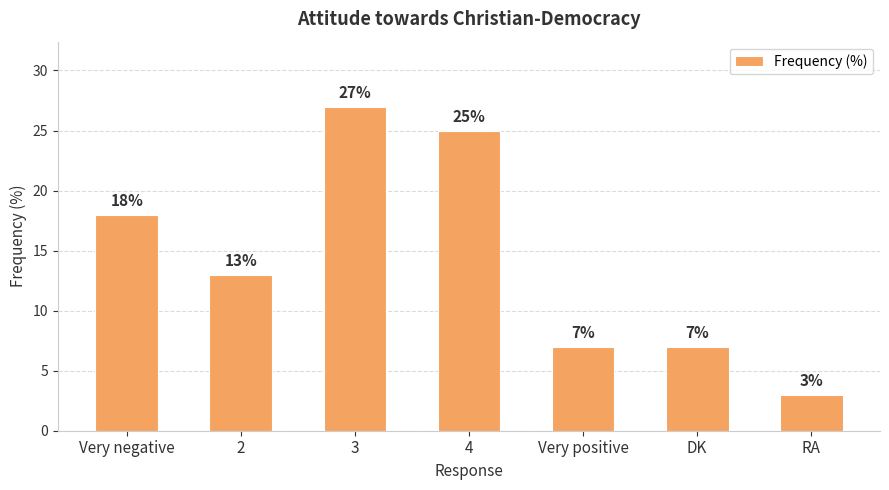

What is the difference between the maximum and minimum values?

24